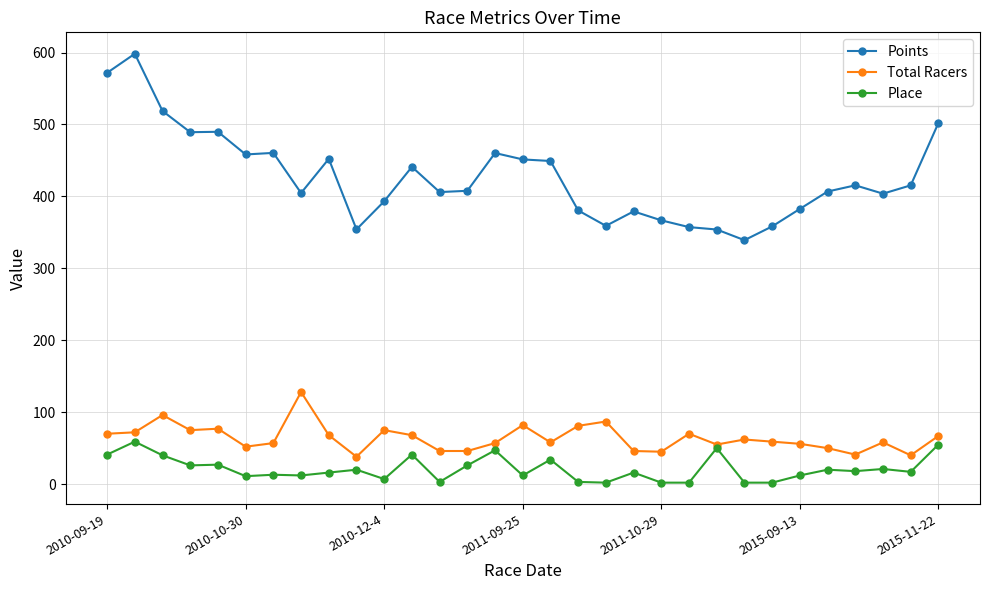

In Points, how many points are higher than both neighbors (excluding endpoints)?

8